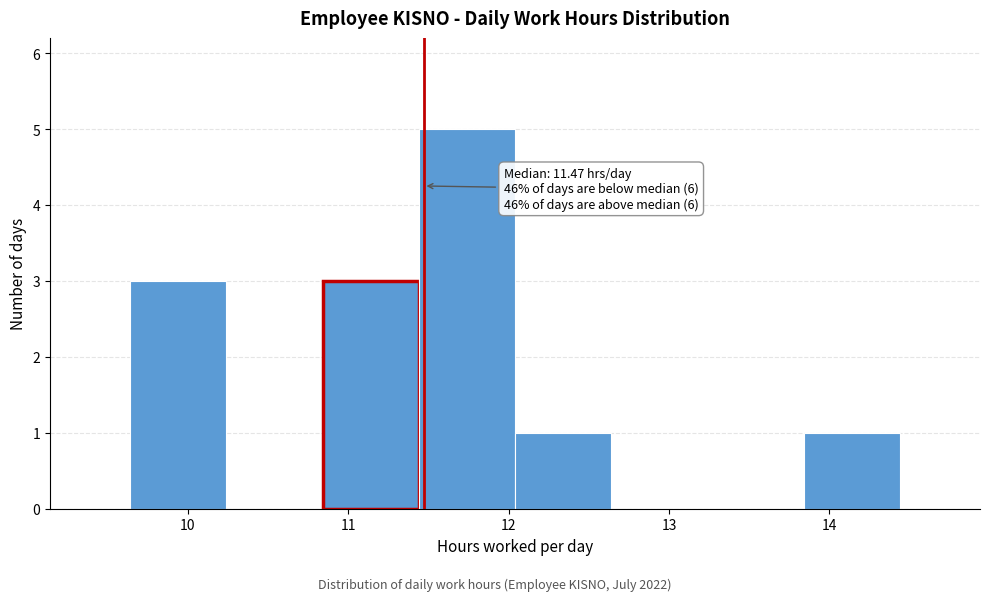

Which range on the x-axis has the tallest bar?

11.44 to 12.04